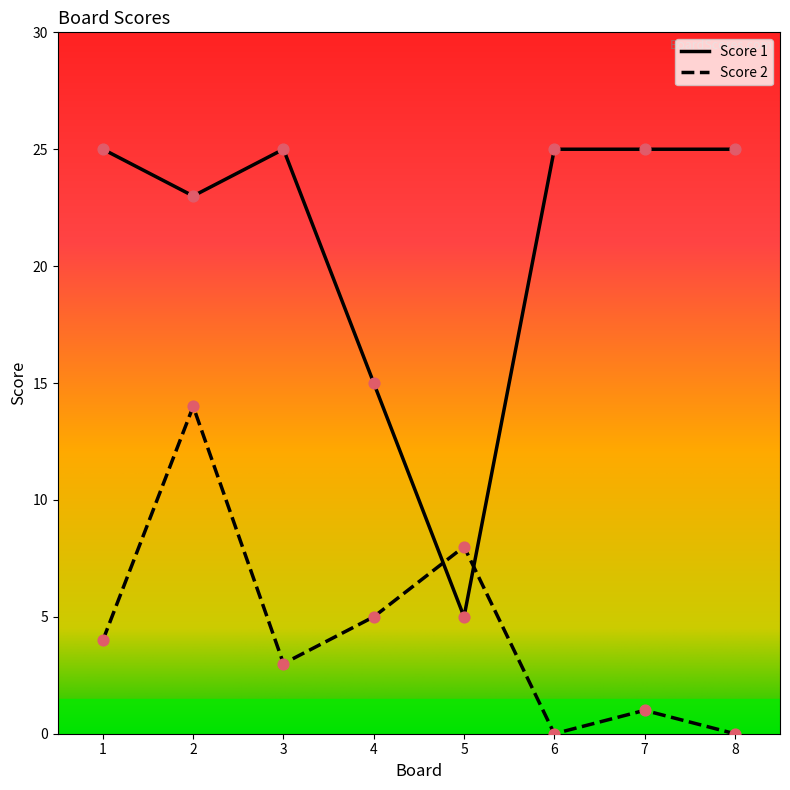

What is the difference between the highest and lowest values at 2?

9